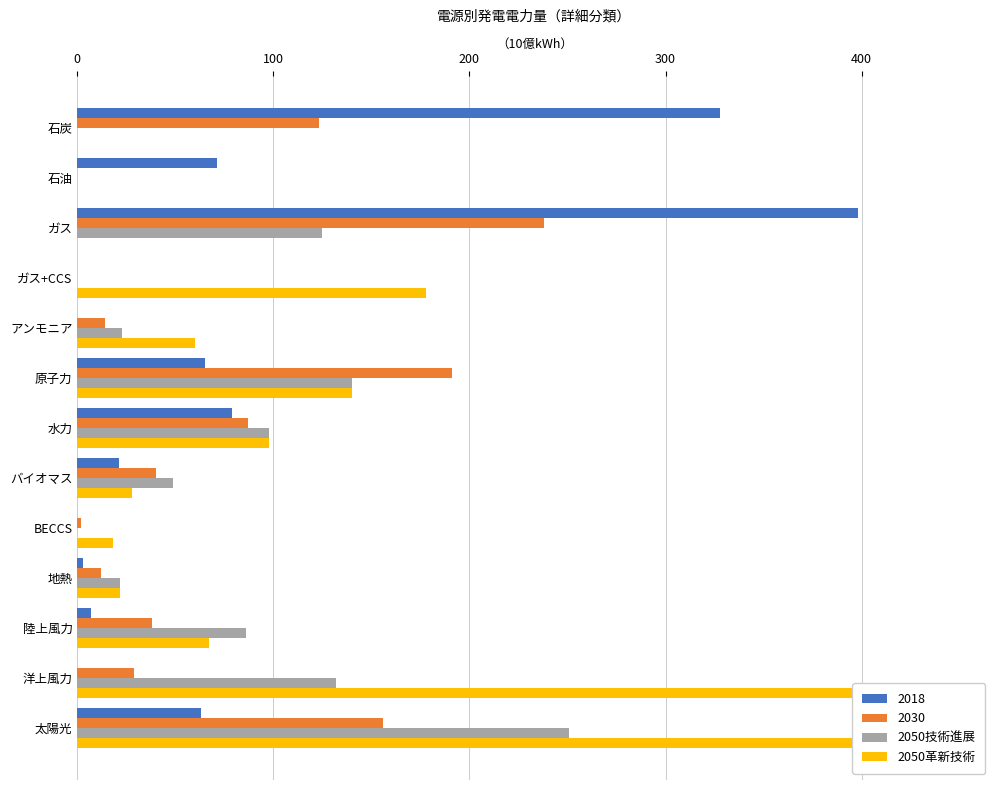

What are all the series names shown in the legend?

2050技術進展, 2050革新技術